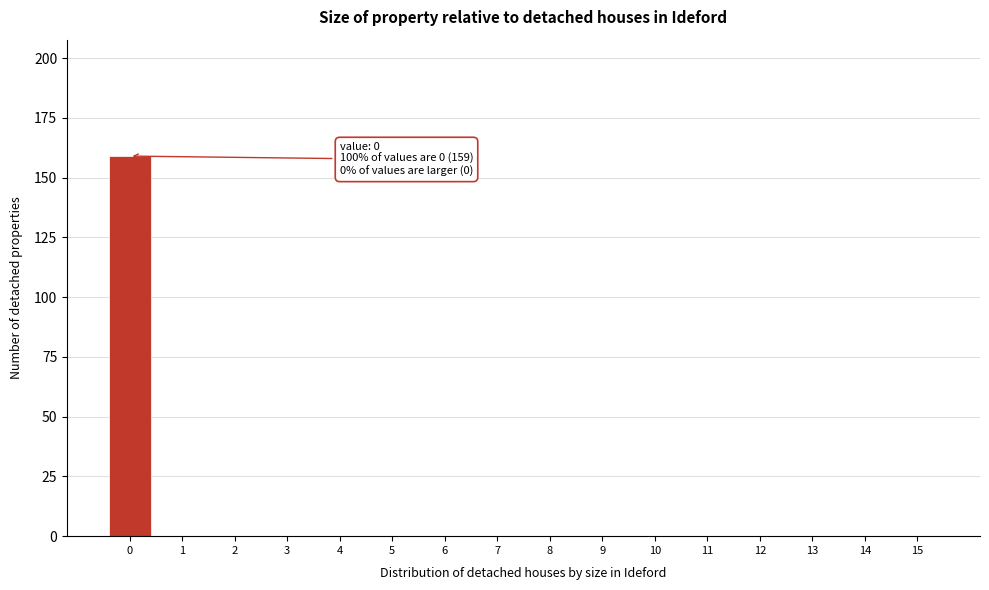

Reading left to right, extract all data points from this chart.

0=159	1=0	2=0	3=0	4=0	5=0	6=0	7=0	8=0	9=0	10=0	11=0	12=0	13=0	14=0	15=0